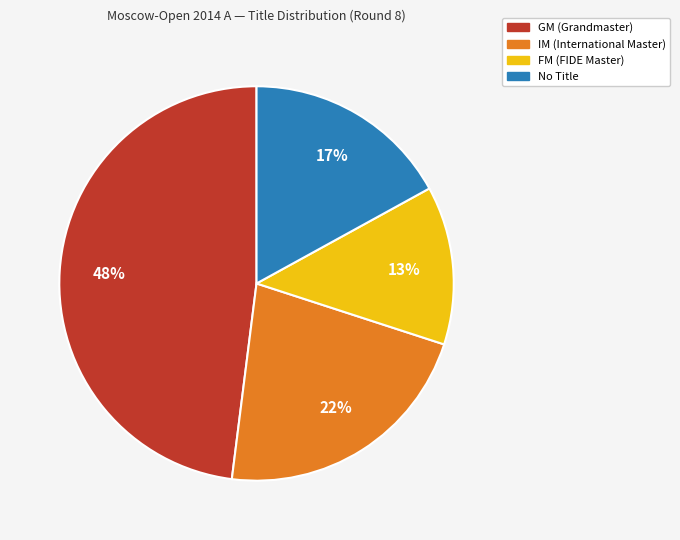

Is there any slice that represents more than half of the pie?

No